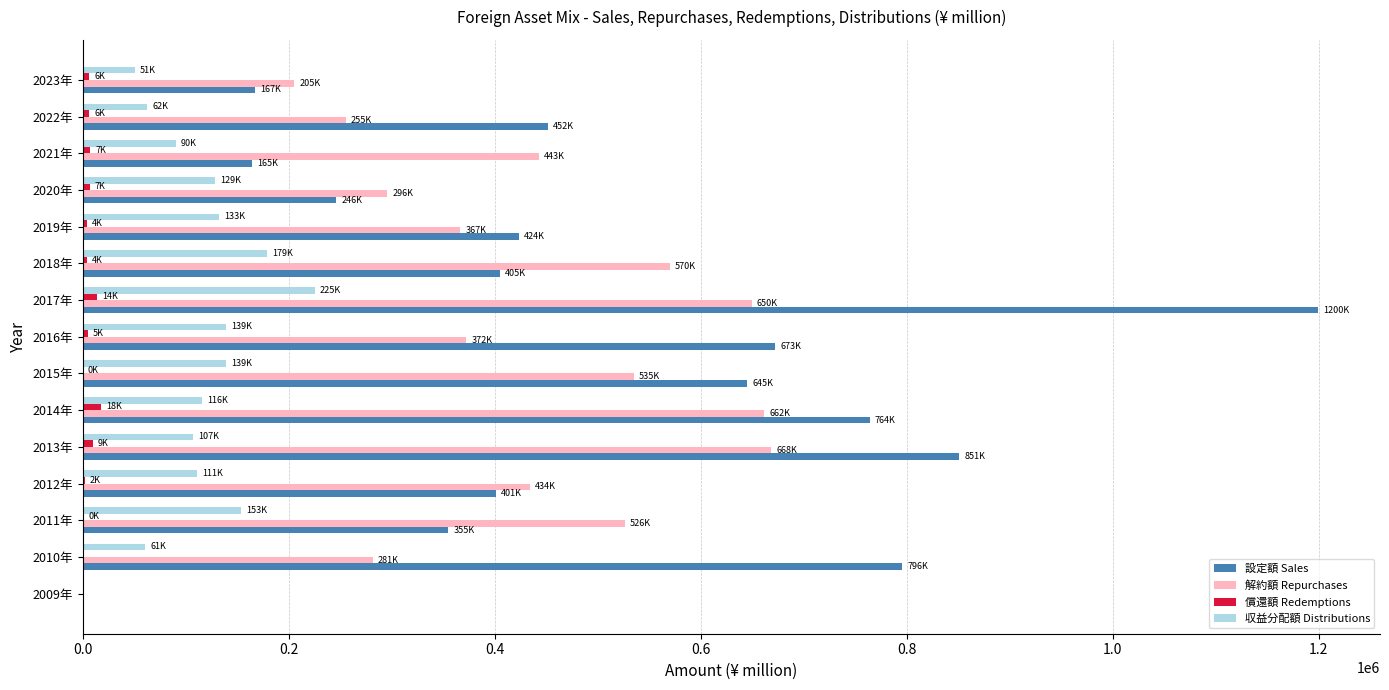

The value of 解約額 Repurchases at 2012年 is 434300. True or false?

True